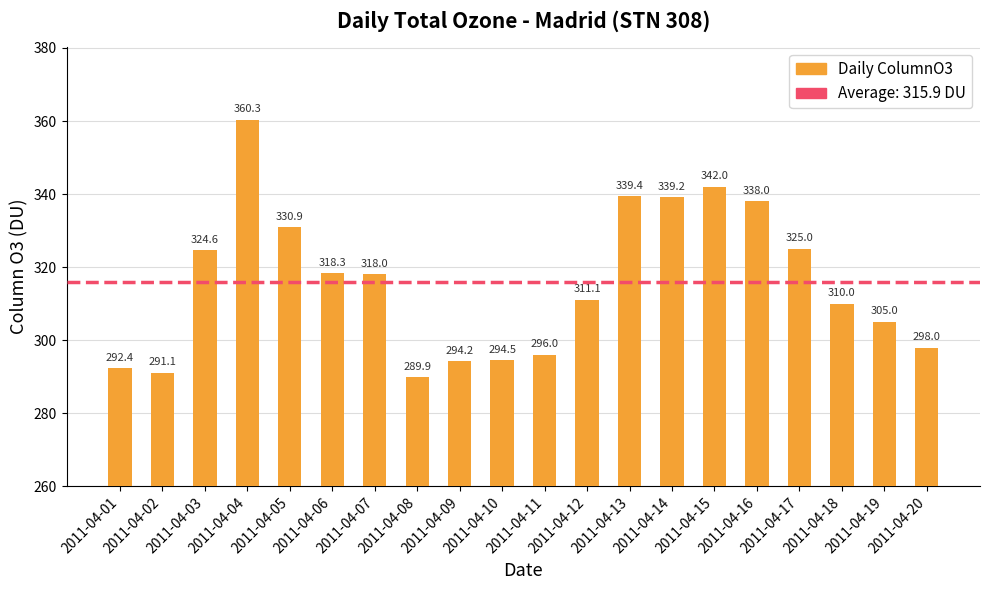

How many bars are there in total?

20